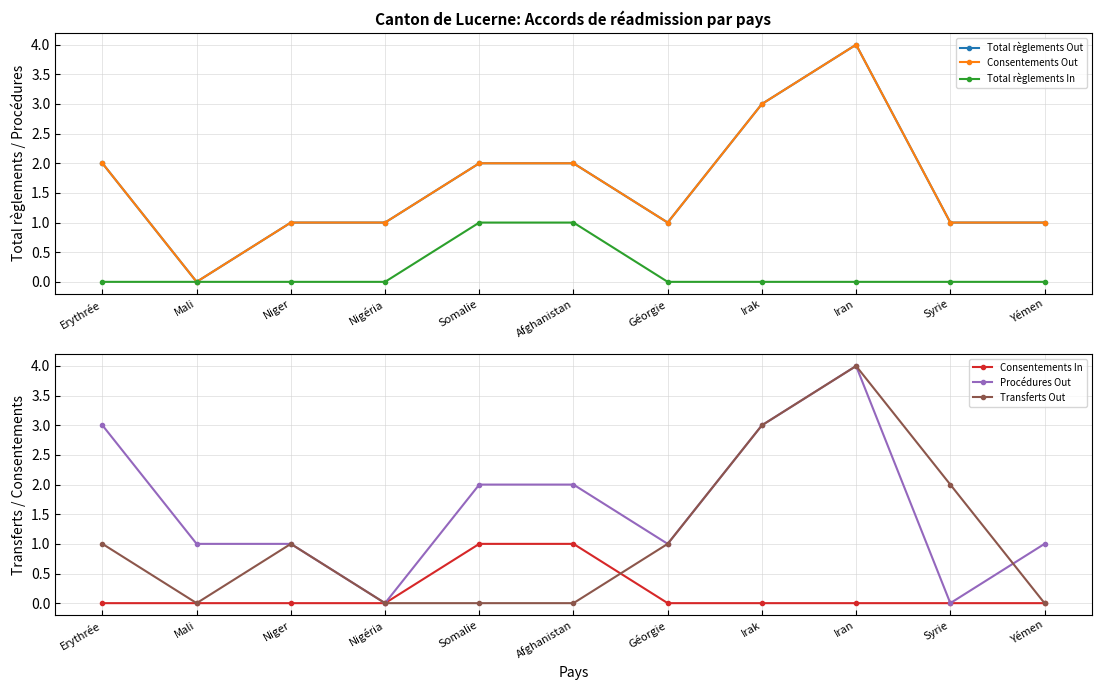

True or false: Transferts Out and Total règlements Out cross at least once.

True